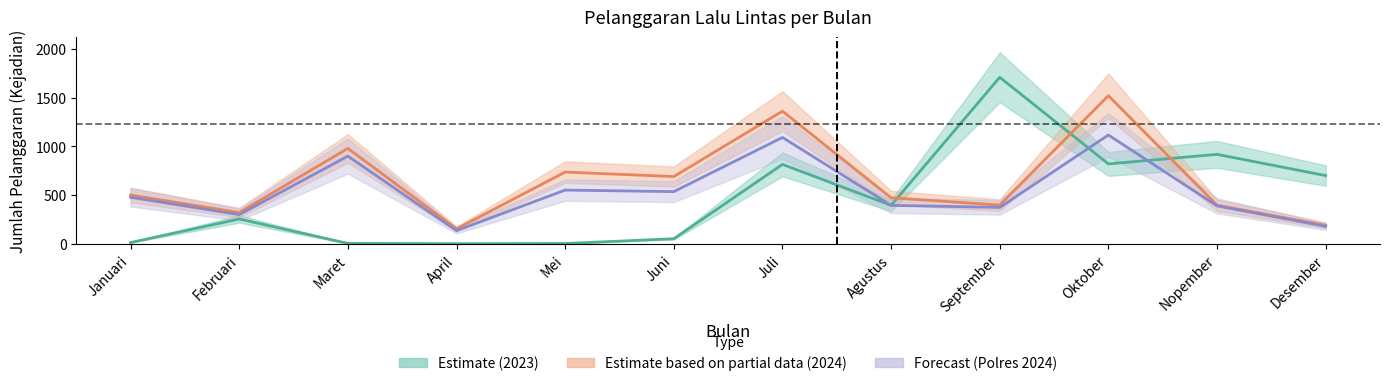

In Forecast (Polres 2024), how many points are higher than both neighbors (excluding endpoints)?

4